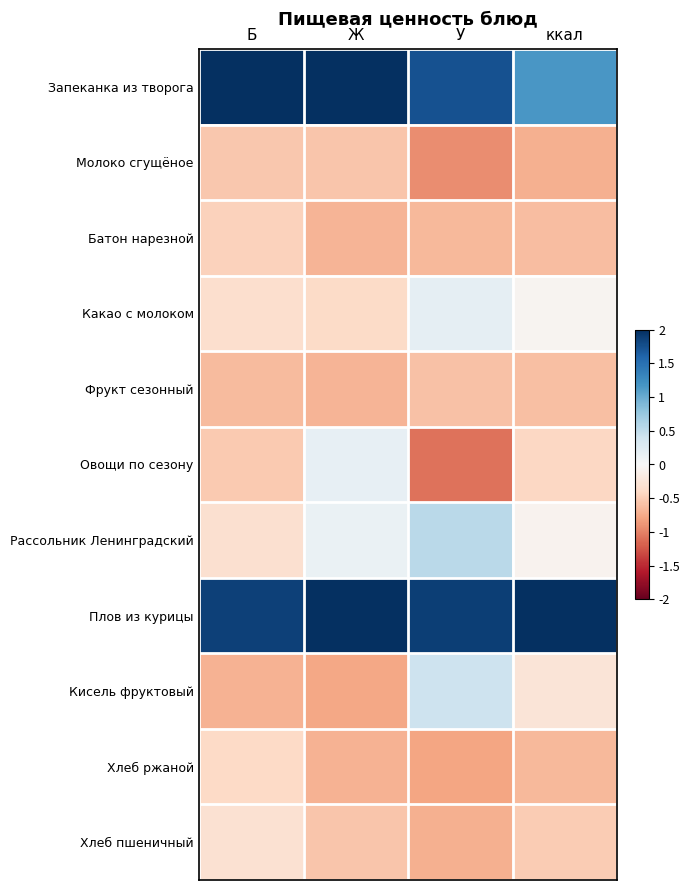

Which category has the highest value across all series?

Б